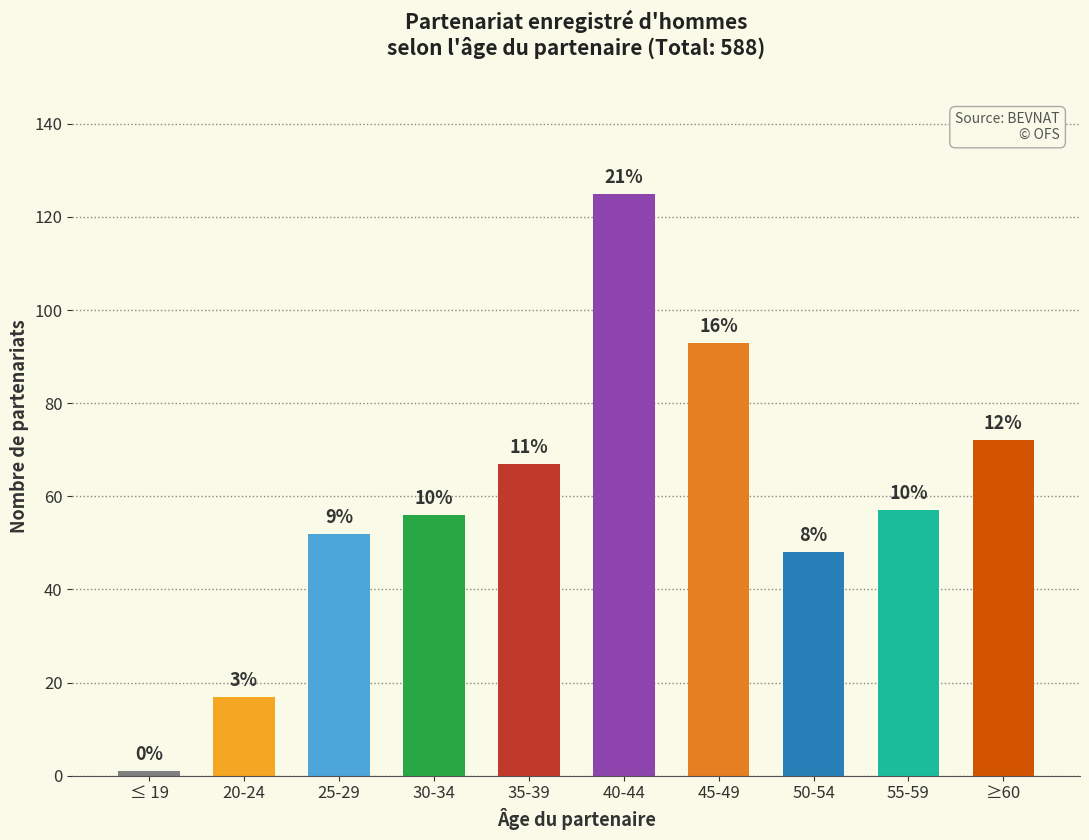

What is the difference between the second highest and second lowest values?

76